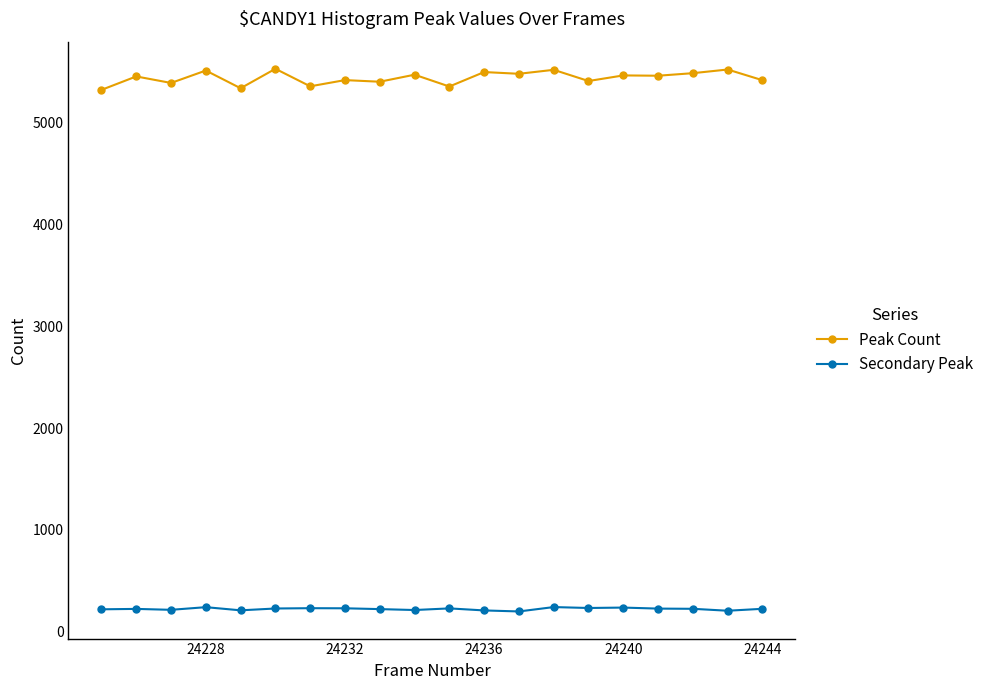

True or false: Peak Count and Secondary Peak cross at least once.

False